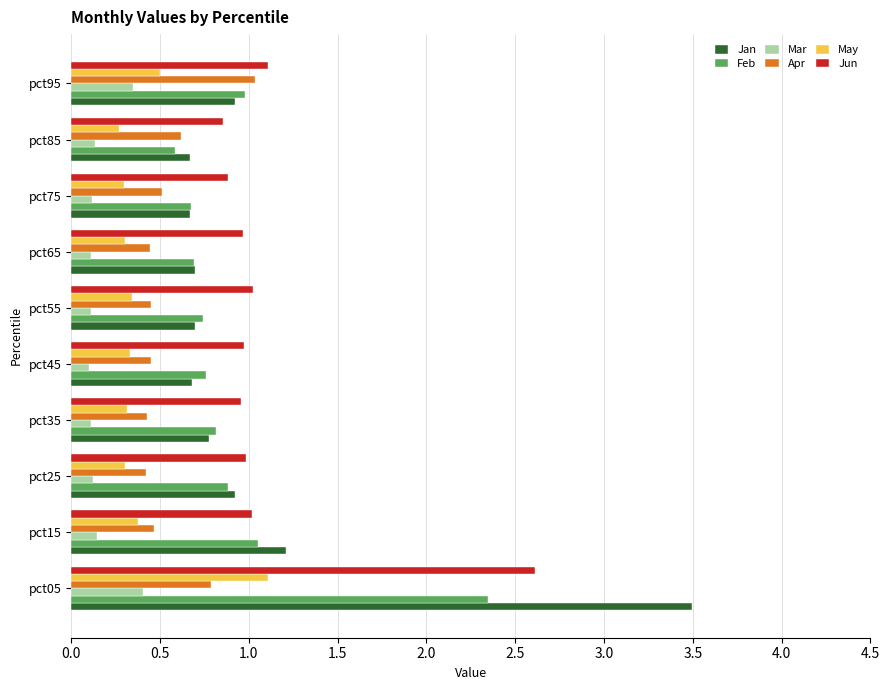

What is the approximate value of Jun at pct75?

0.9